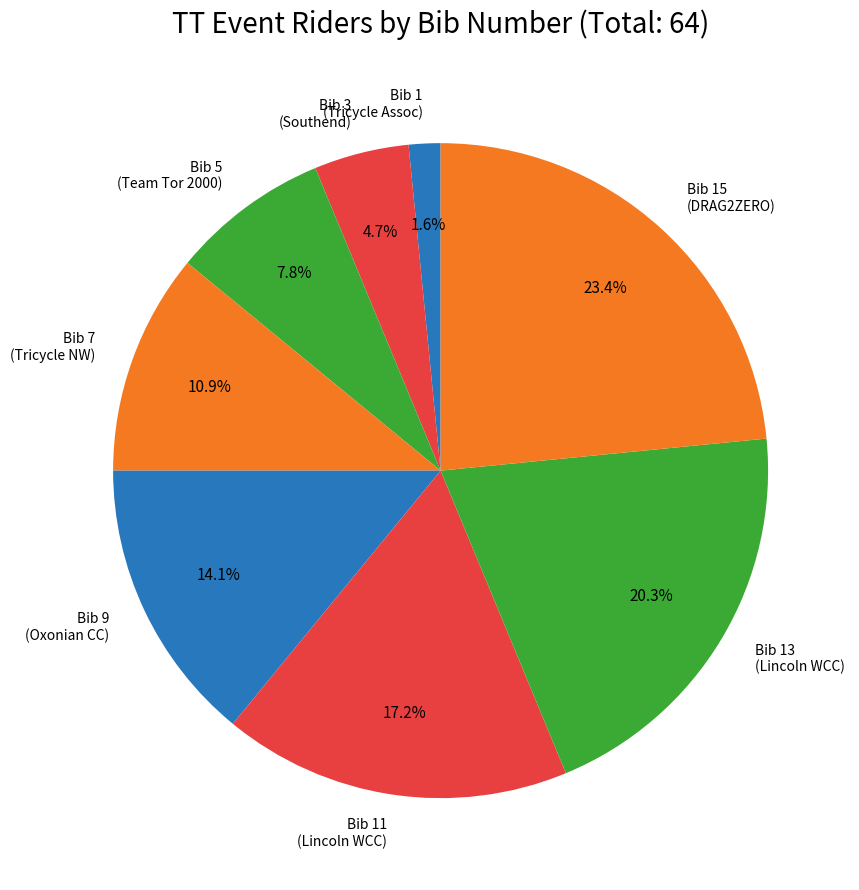

What is the largest slice in the pie chart?

Bib 15 (DRAG2ZERO)